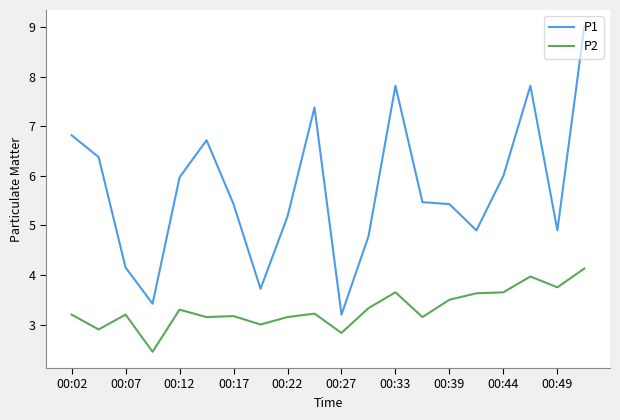

True or false: P2 and P1 intersect in this chart.

False